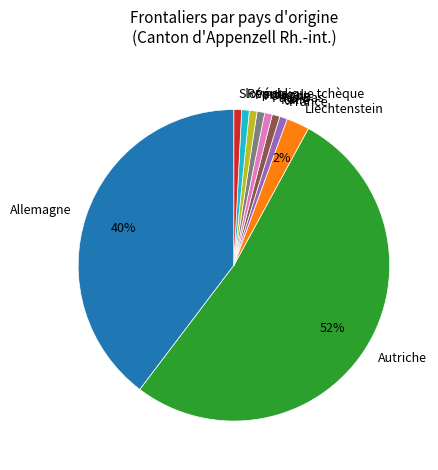

To the nearest percent, what is the combined percentage of Portugal and Italie?

2%